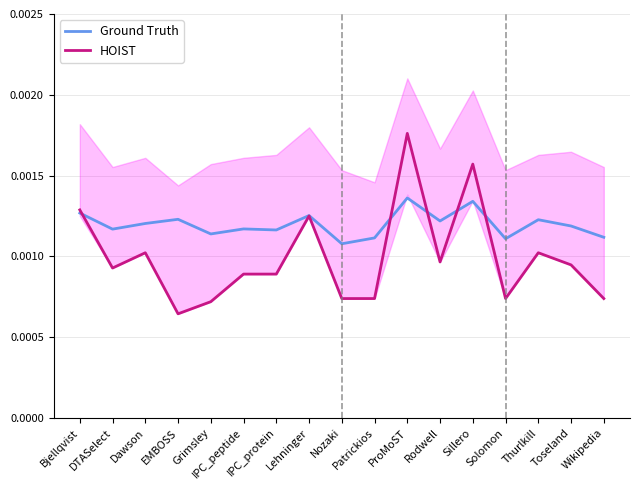

Rank the series by their maximum value, from lowest to highest.

Ground Truth, HOIST